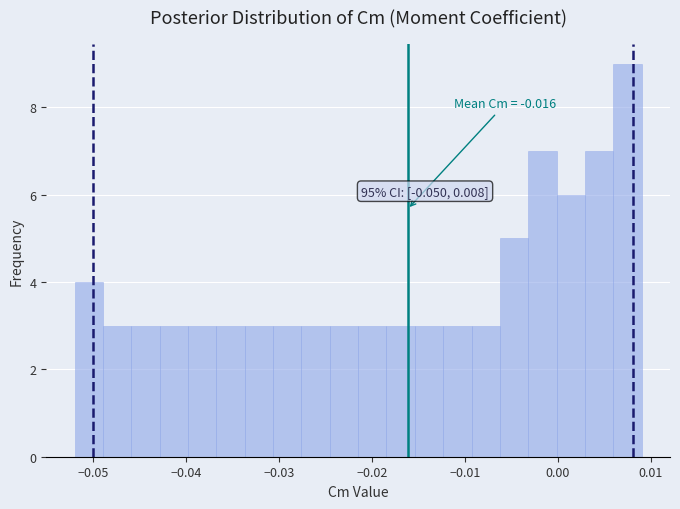

Around what value on the x-axis is the tallest bar? Give the approximate position of its centre, as read against the axis.

0.007